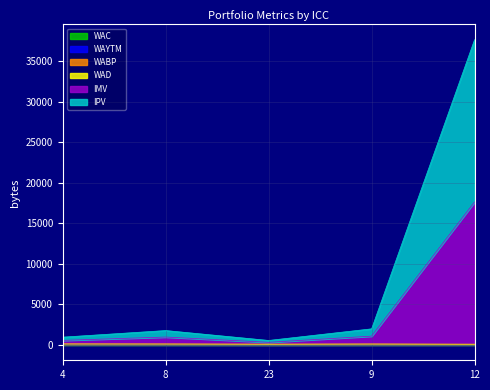

At which category is the sum across all series the highest?

12